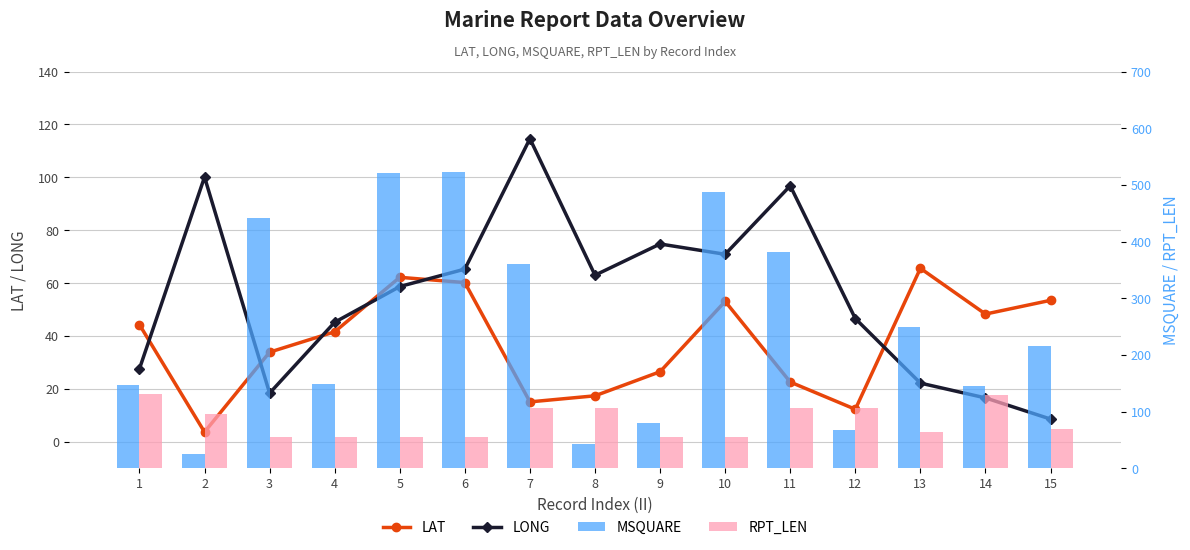

What is the highest value of the RPT_LEN series?

131.0